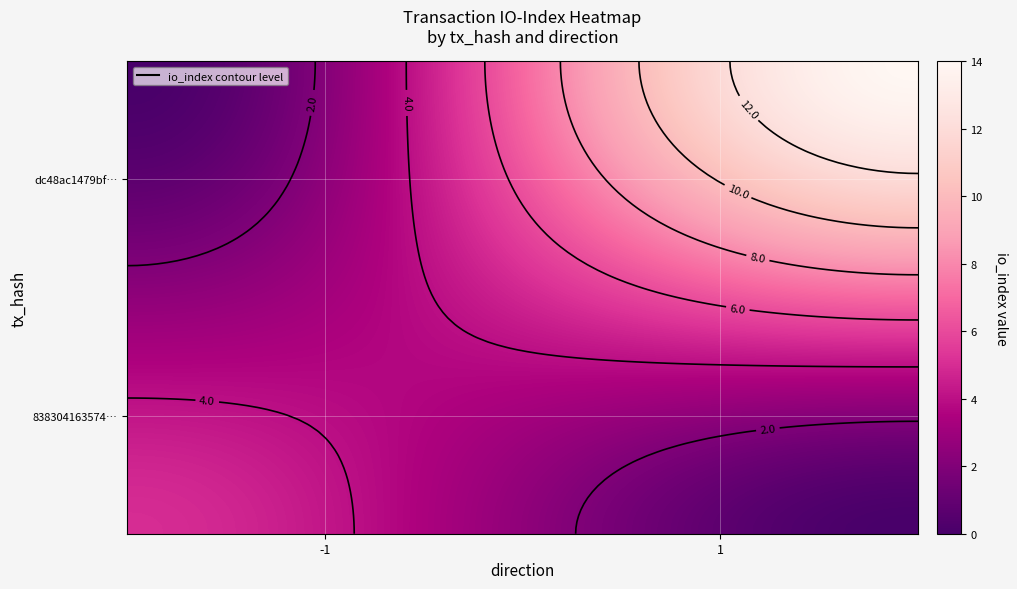

What is the highest value of the 838304163574ac46a7b8e29240318d0af46a332 series?

5